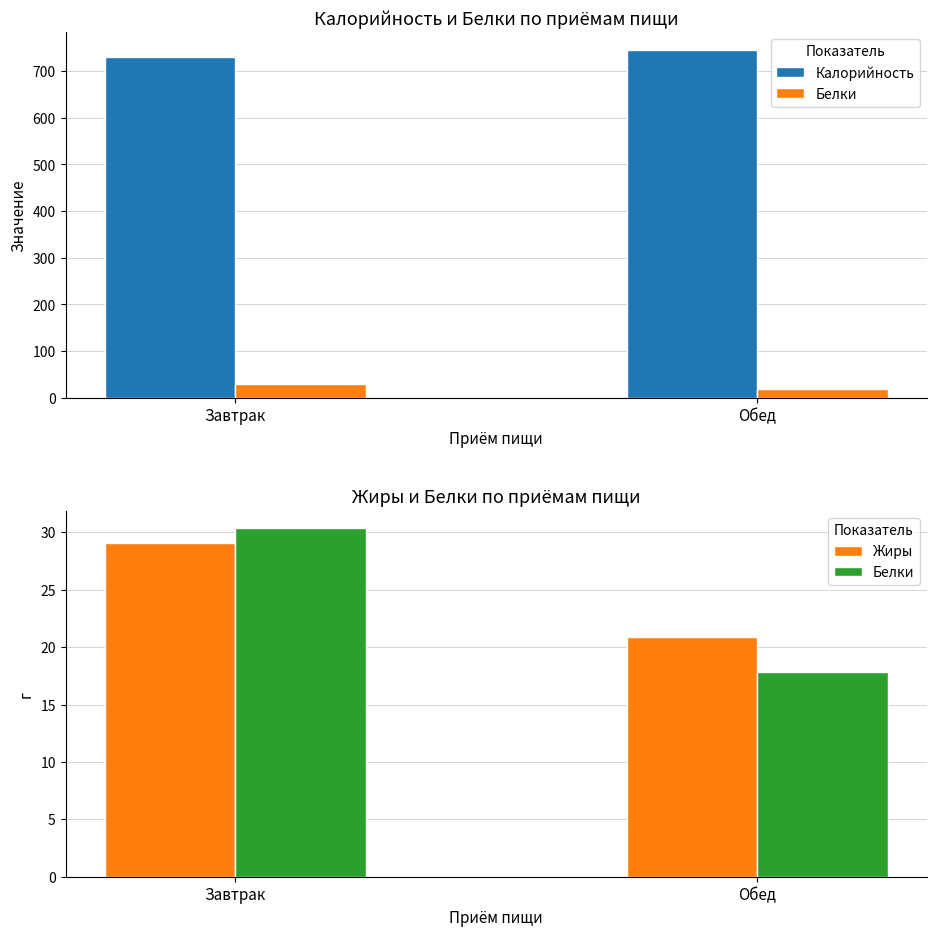

Count the number of categories in the chart.

2